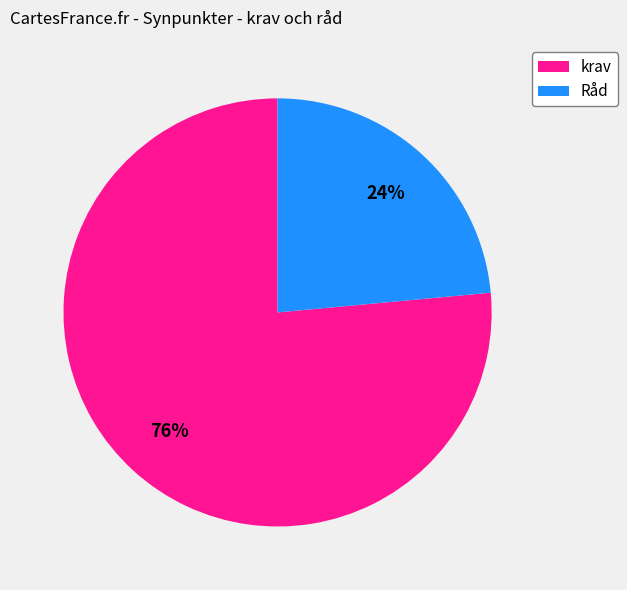

Which category has the smallest portion of the pie?

Råd